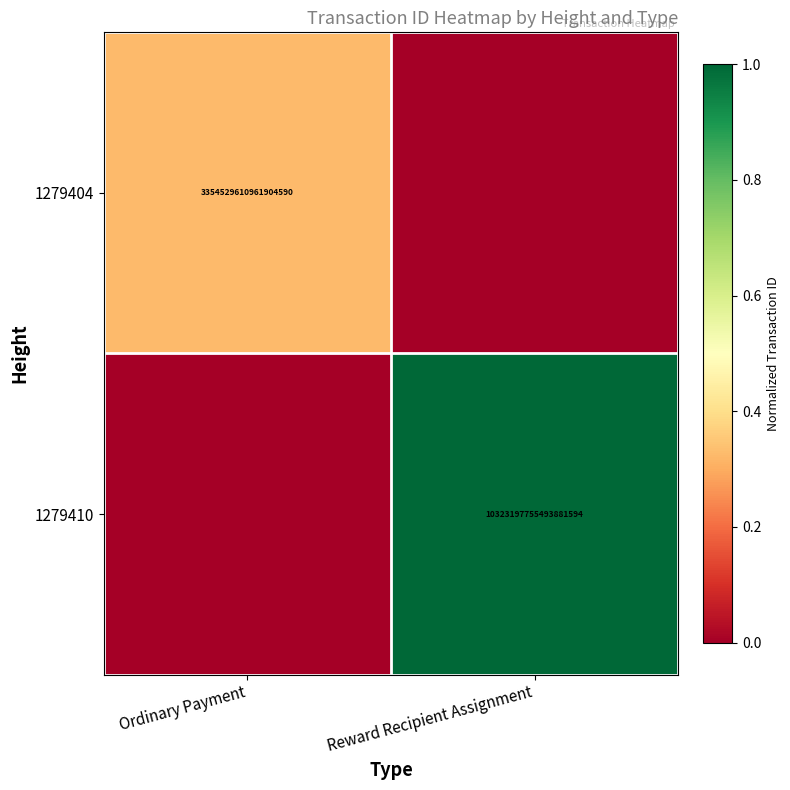

The 1279410 series shows 6131020238369526784 at Reward Recipient Assignment. True or false?

False